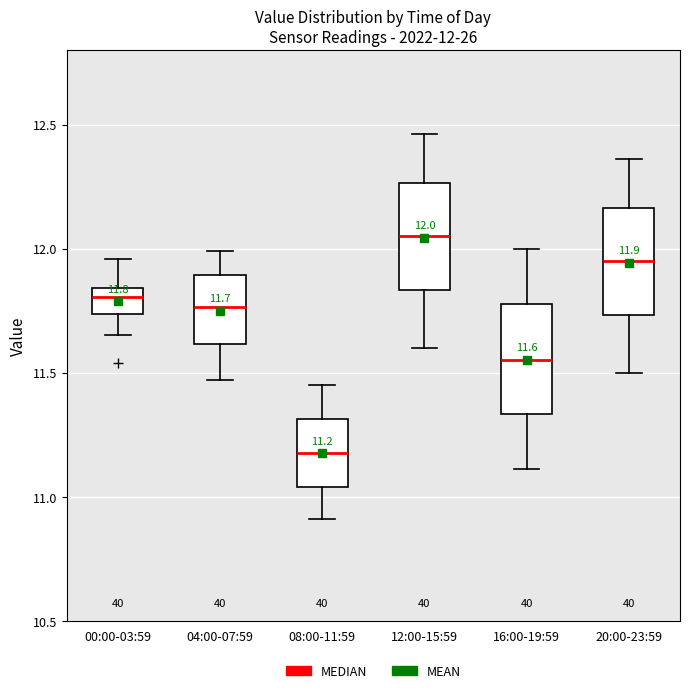

Which box has the highest median line?

12:00-15:59